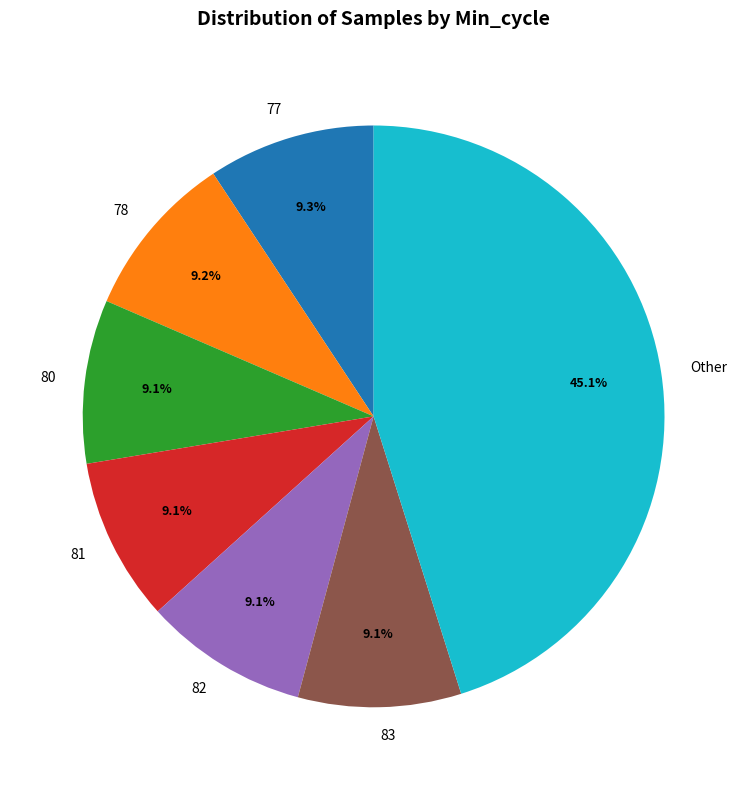

Does any single category account for the majority?

No